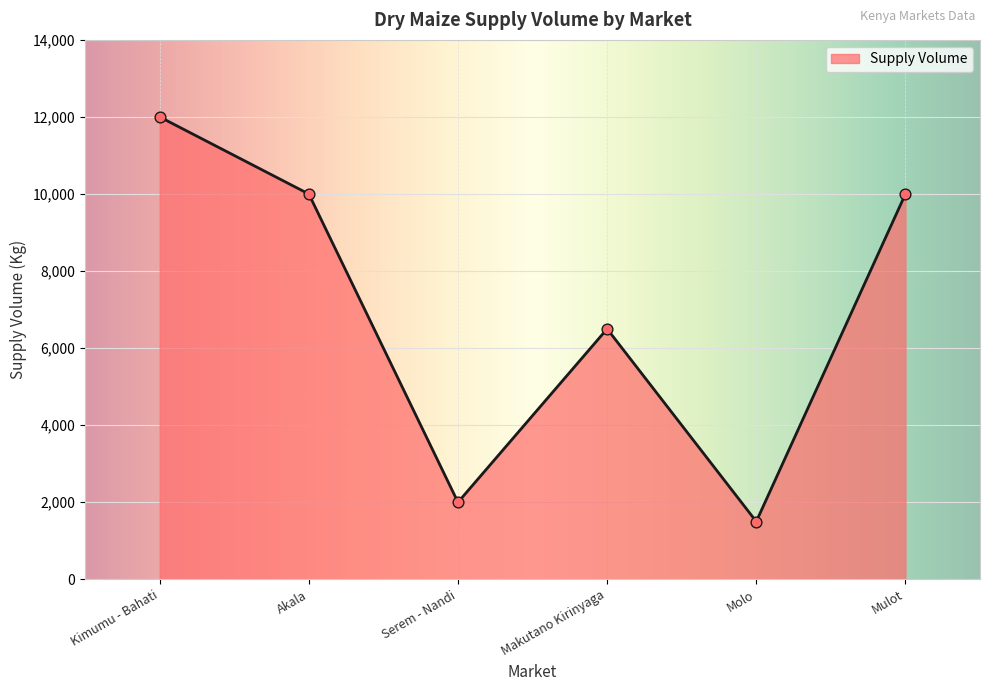

What is the change in value from Akala to Serem - Nandi?

-8000